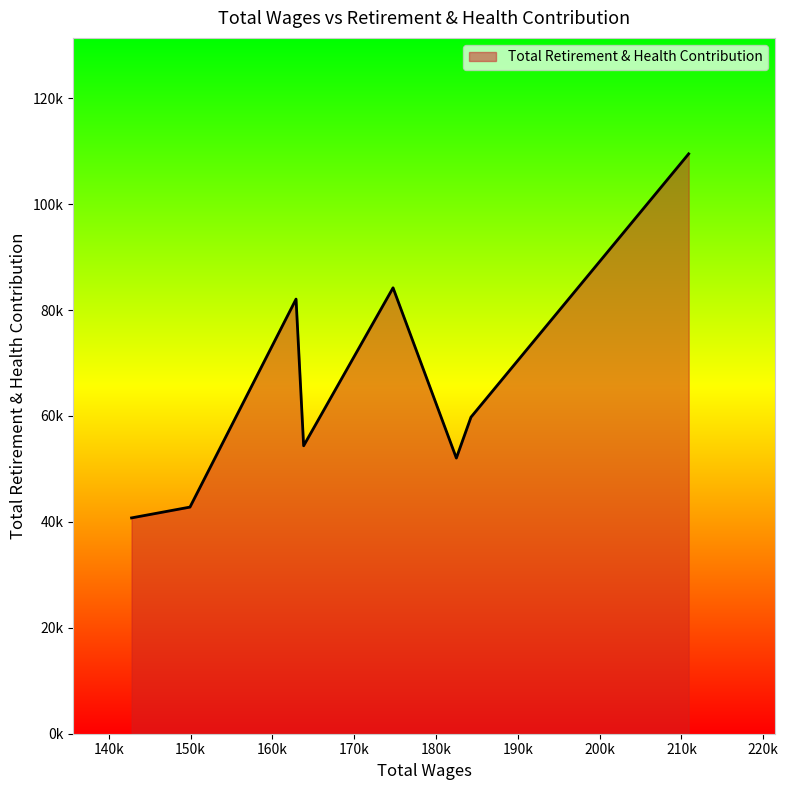

True or false: the data has more than 2 interior local peaks.

False